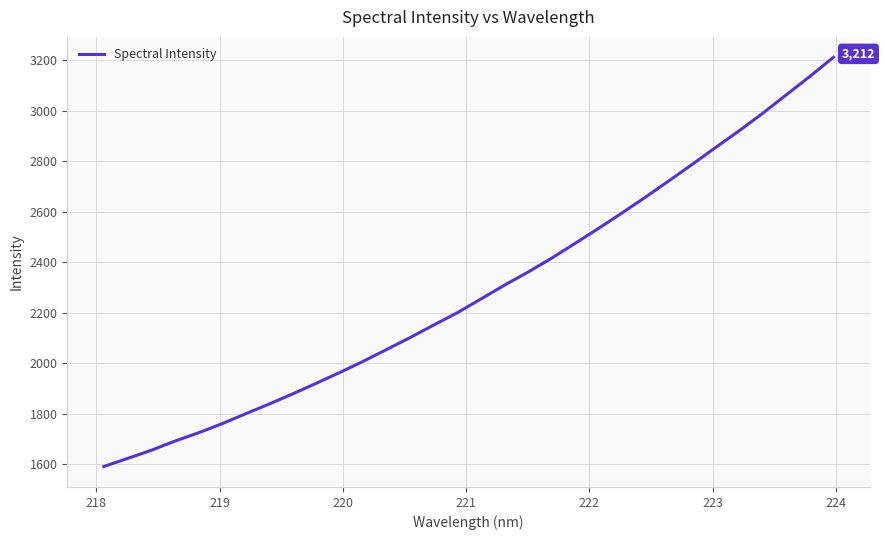

How many series are shown in this chart?

1